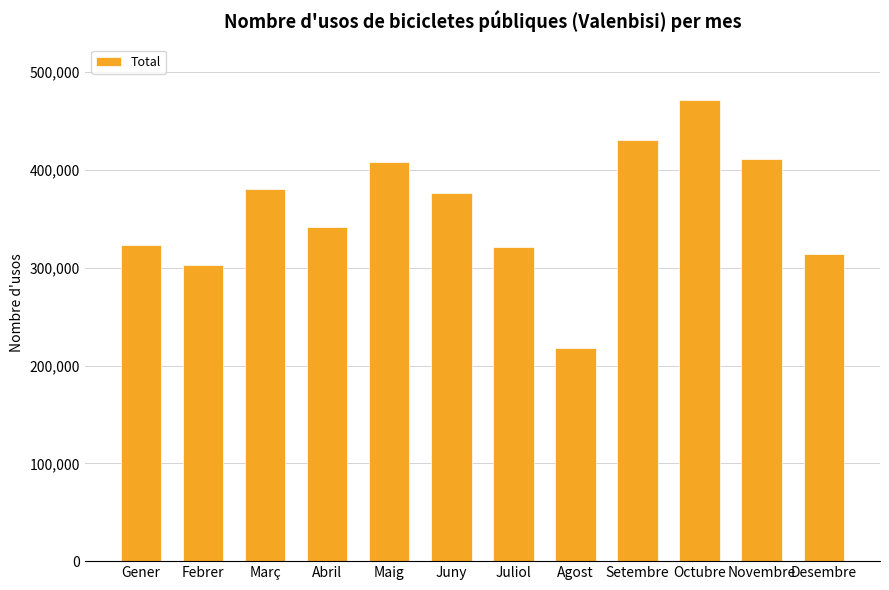

How many data points does each series have?

12